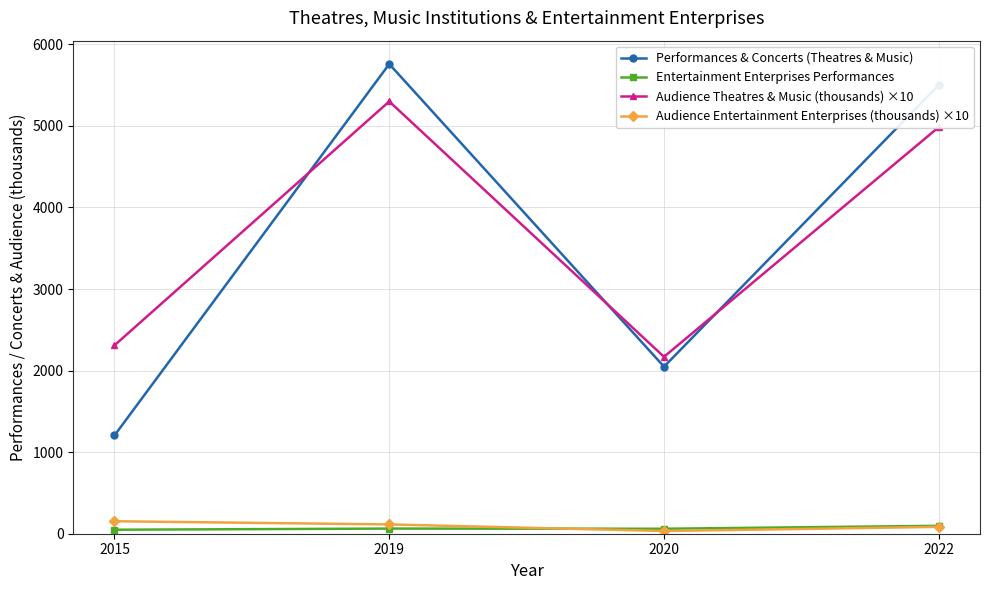

What is the value of the Audience Entertainment Enterprises (thousands) ×10 point at the 1st from the left?

153